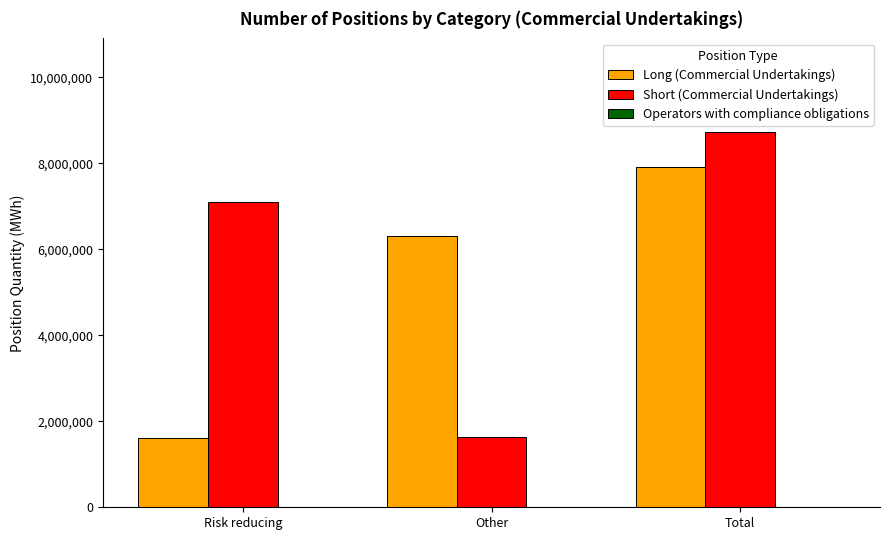

What is the total value across all series at Other?

7927941